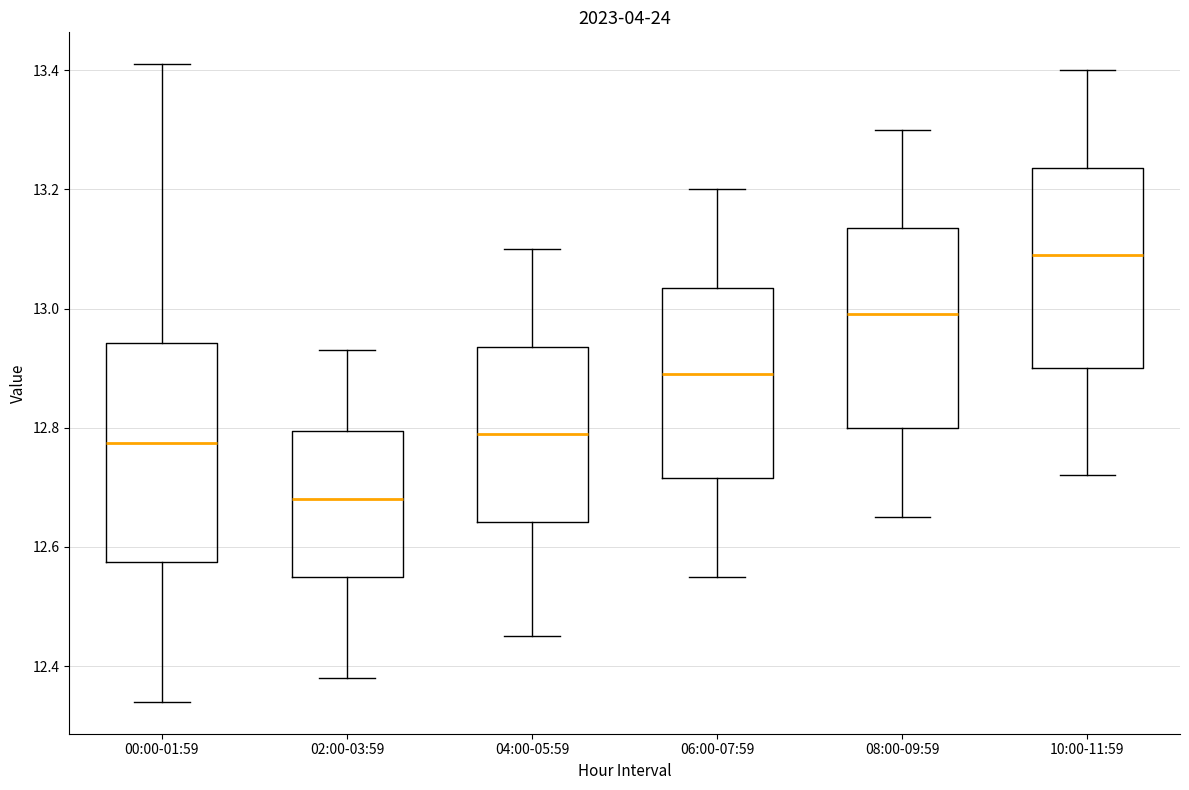

Where is the upper edge of the box for 02:00-03:59 on the y-axis? The values are not printed on the chart, so give them approximately, as read against the axis.

12.80